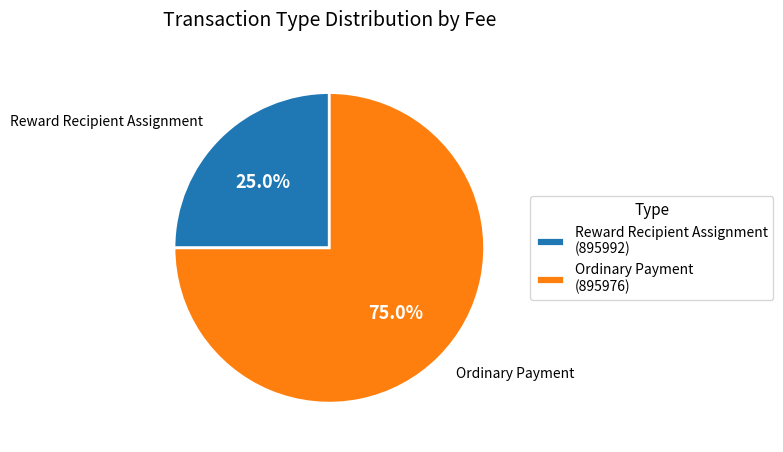

To the nearest percent, what portion does Reward Recipient Assignment represent?

25%